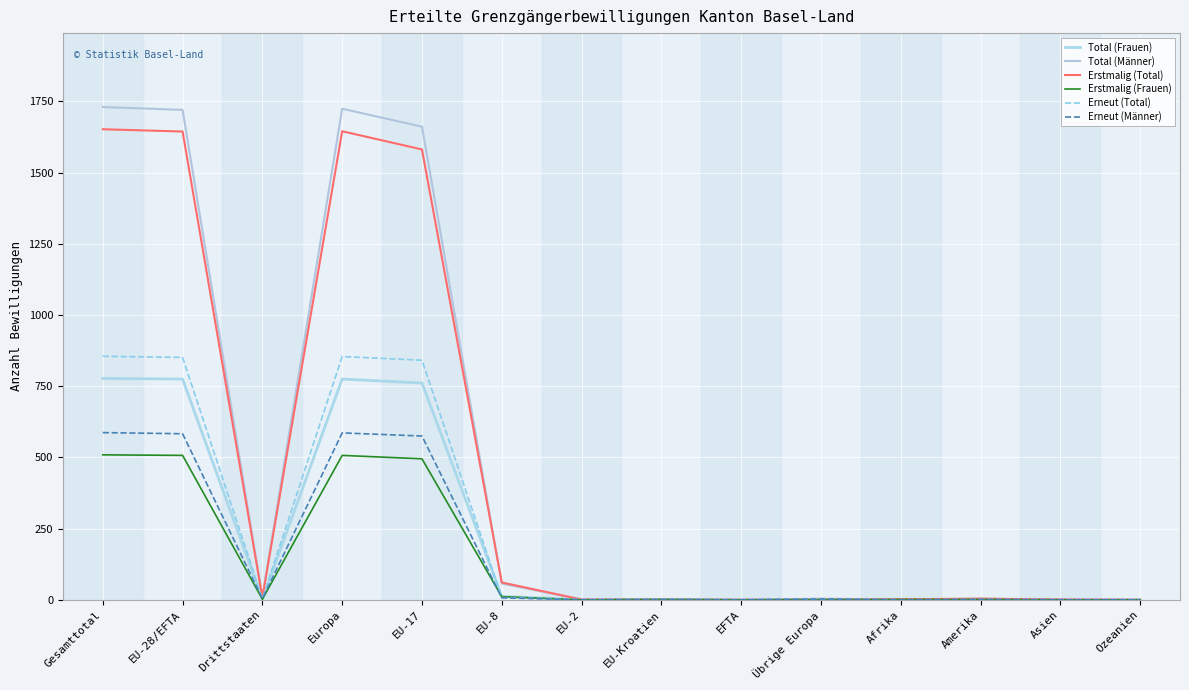

Where is the first local minimum for Erneut (Männer)?

Drittstaaten